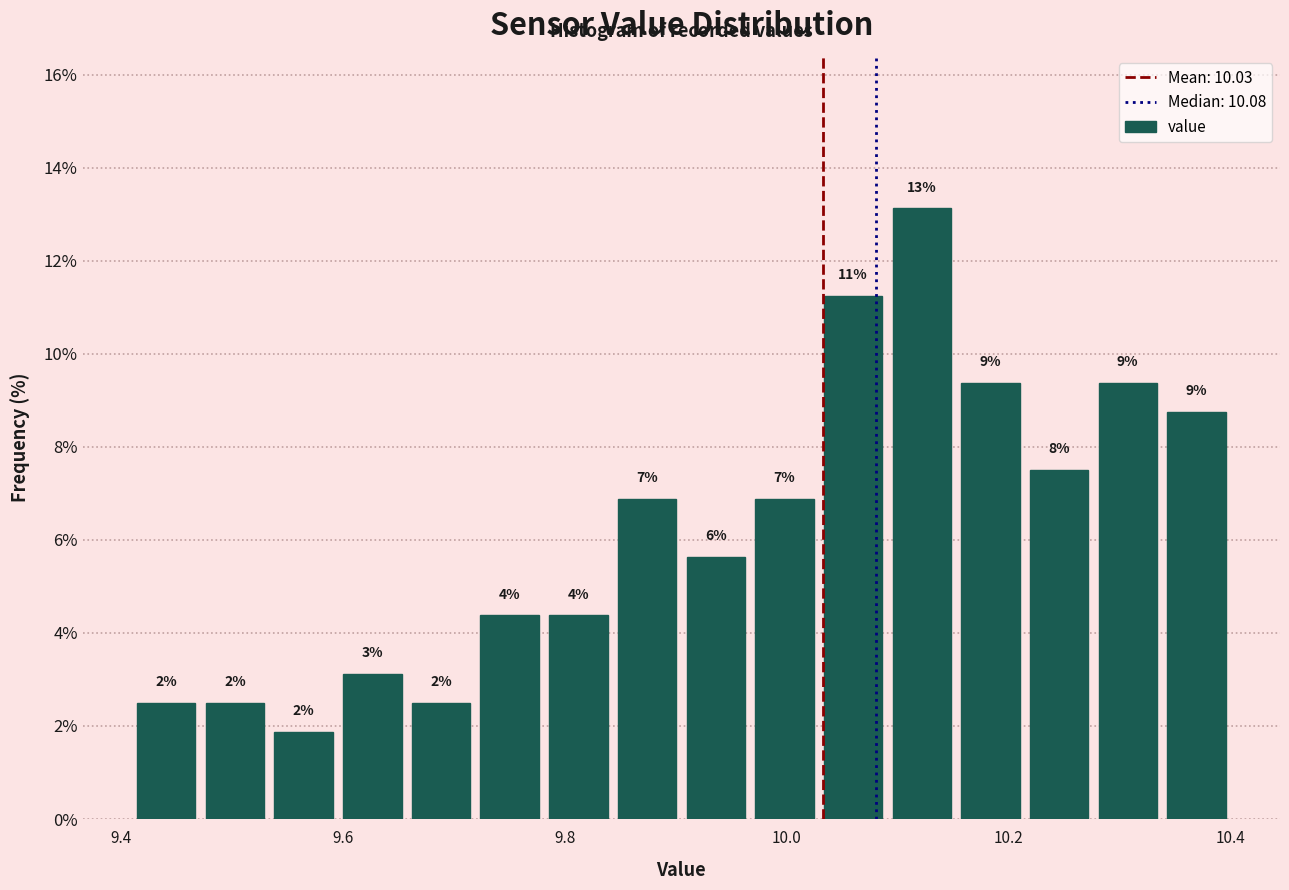

Around what value on the x-axis is the tallest bar? Give the approximate position of its centre, as read against the axis.

10.12